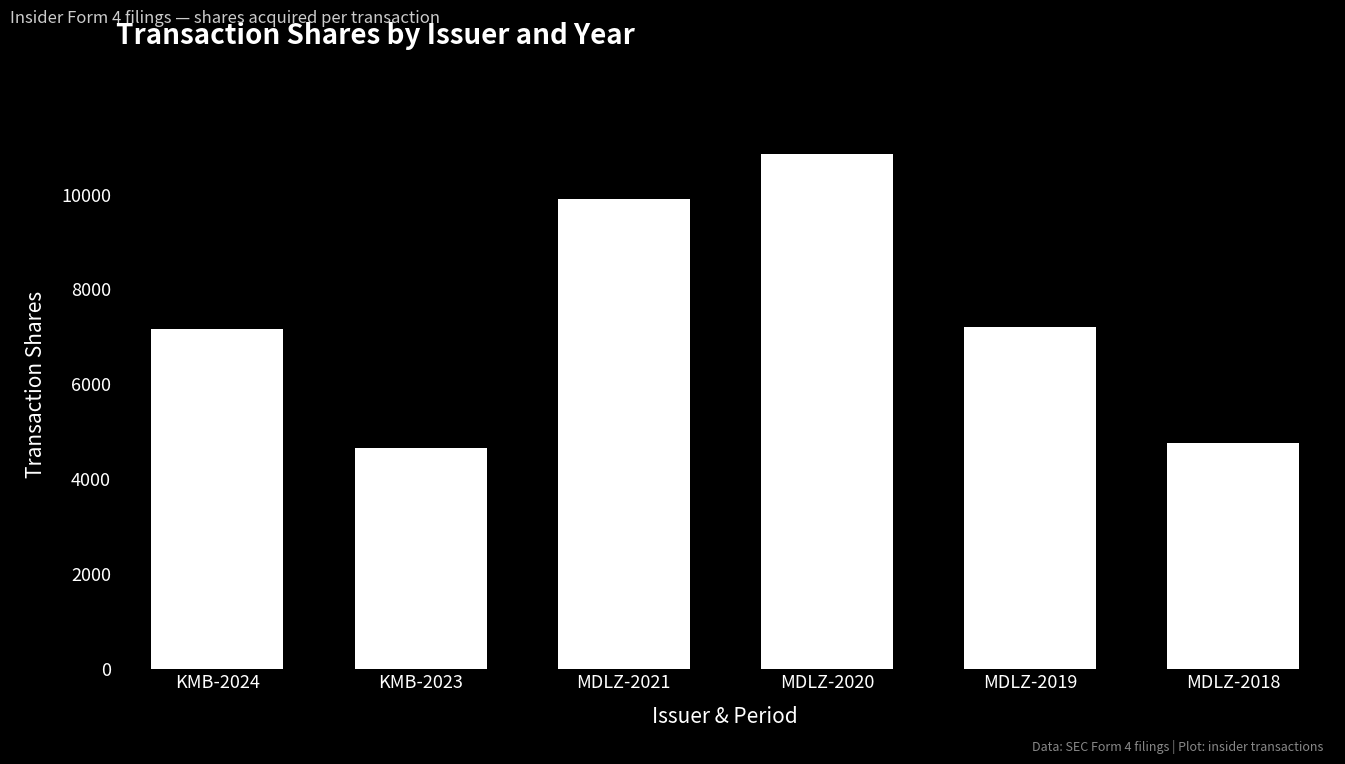

At which label is the value closest to 7756?

MDLZ-2019